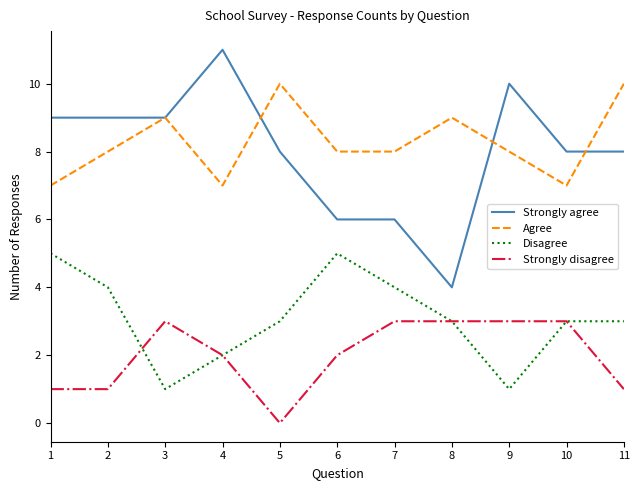

What is the sum of all Agree values?

91